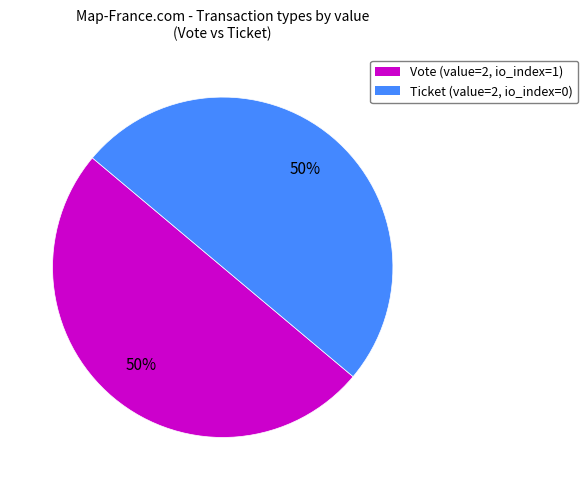

How many segments does this pie chart have?

2